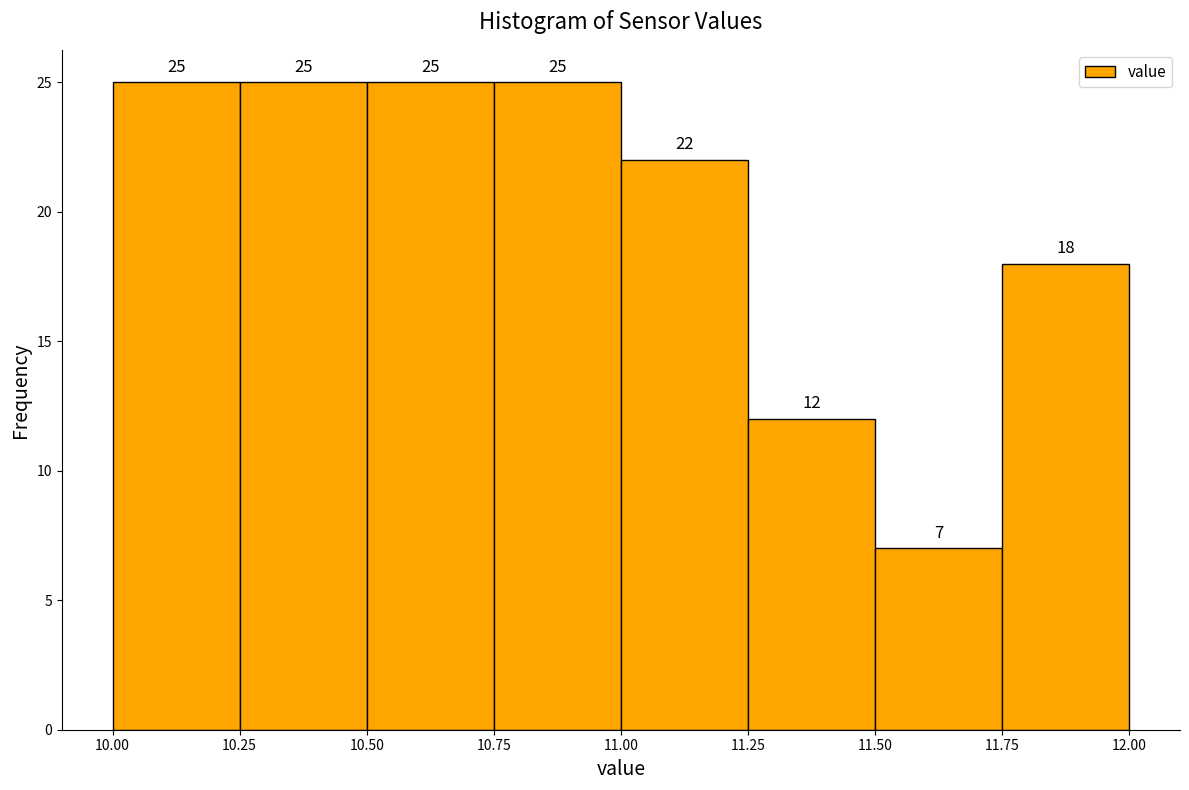

Reading left to right, transcribe this chart: for each bar, give the range it covers on the x-axis and its height.

10.00 to 10.25: 25
10.25 to 10.50: 25
10.50 to 10.75: 25
10.75 to 11.00: 25
11.00 to 11.25: 22
11.25 to 11.50: 12
11.50 to 11.75: 7
11.75 to 12.00: 18